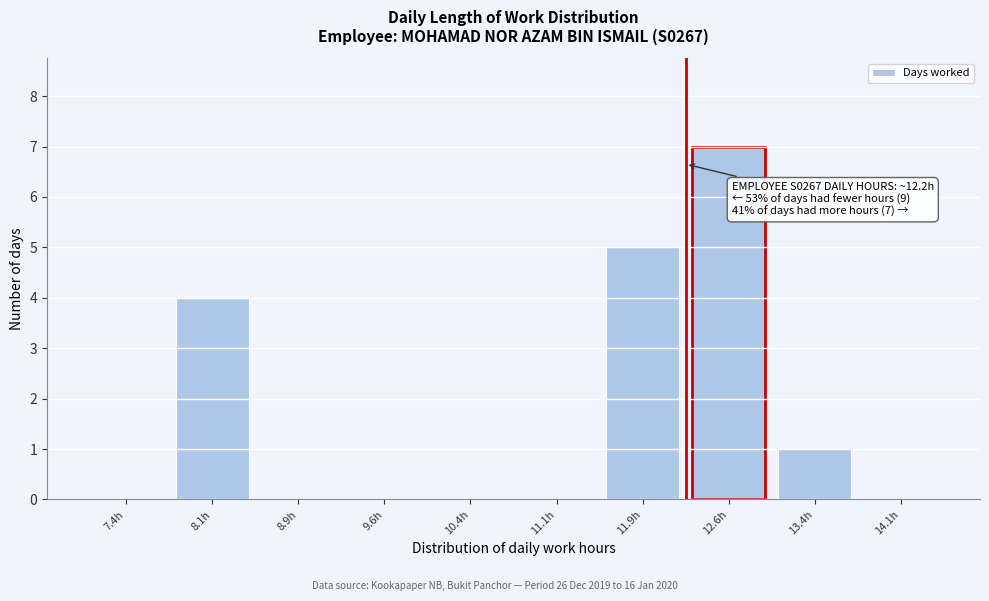

Over which range of the x-axis is the bar tallest?

12.25 to 13.00